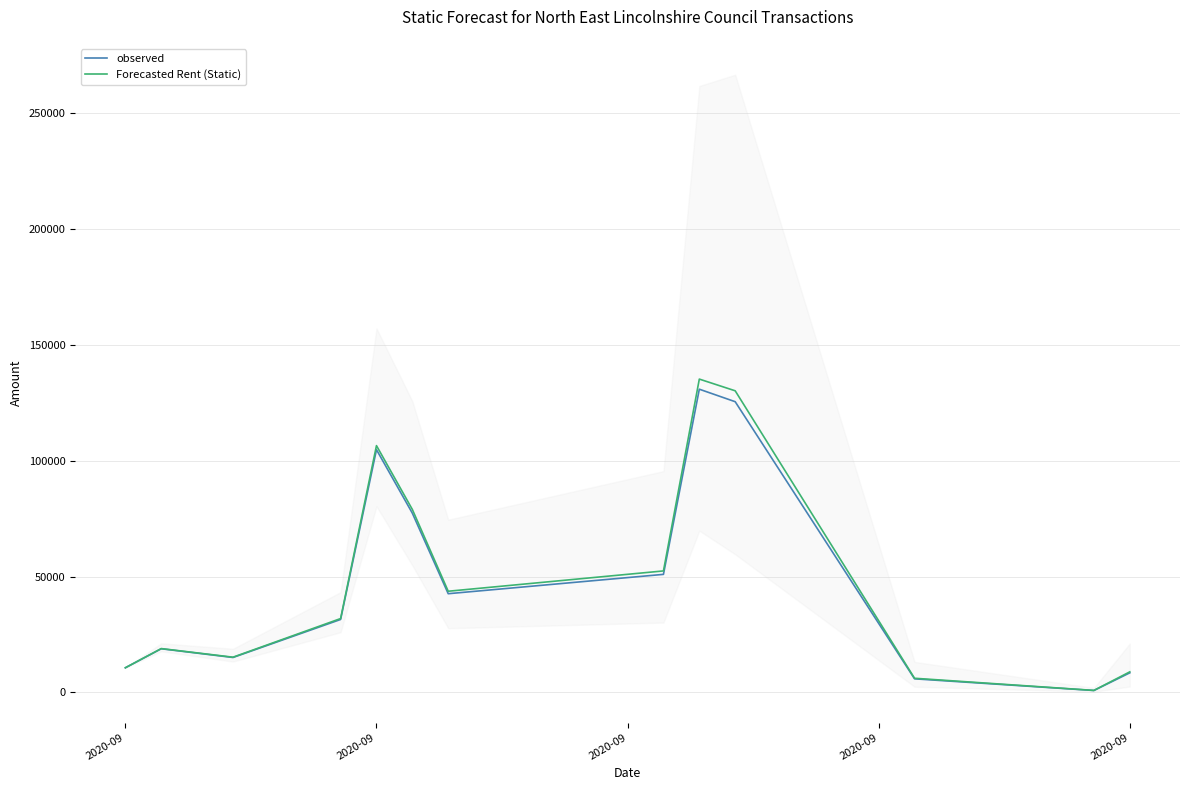

How many series are shown in this chart?

2